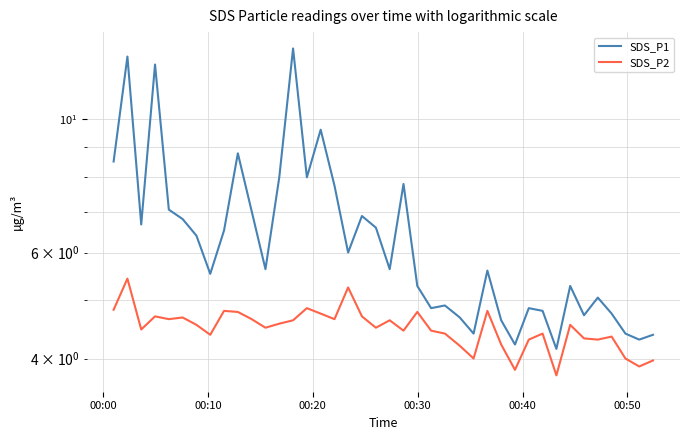

Rank the series by their average value, from highest to lowest.

SDS_P1, SDS_P2